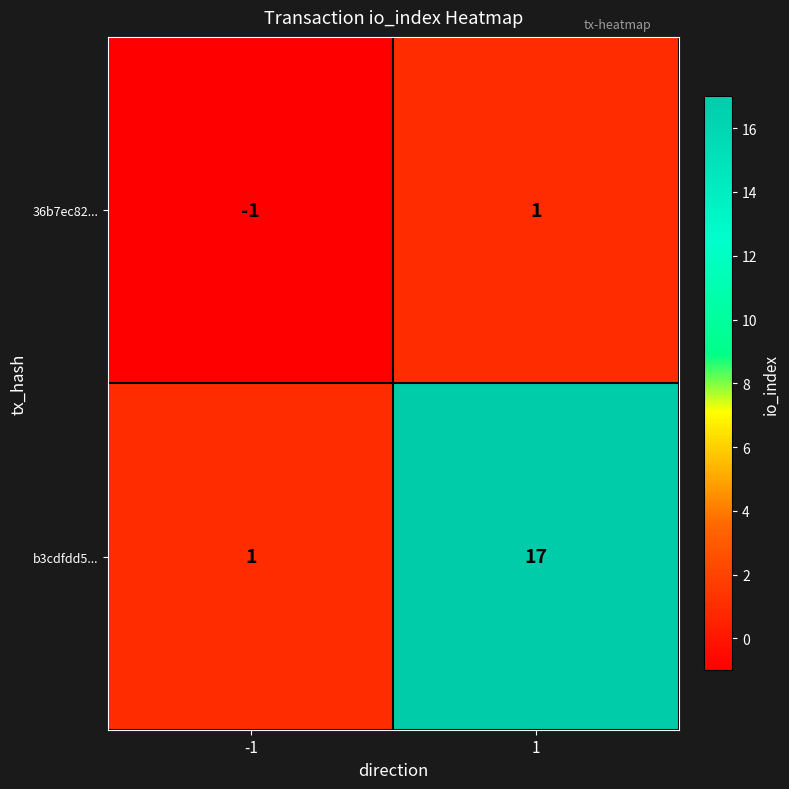

The value of b3cdfdd5... at 1 is 28. True or false?

False